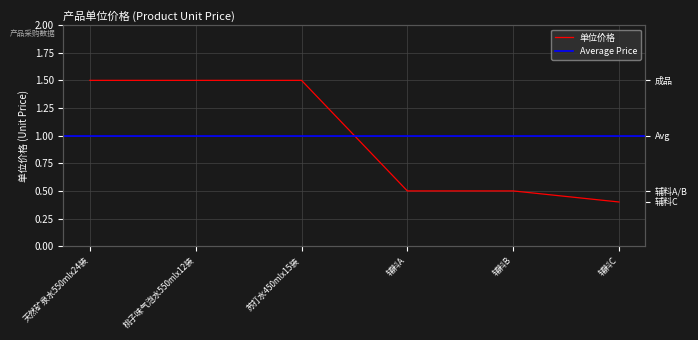

True or false: there are more than 0 points higher than both neighbors.

False